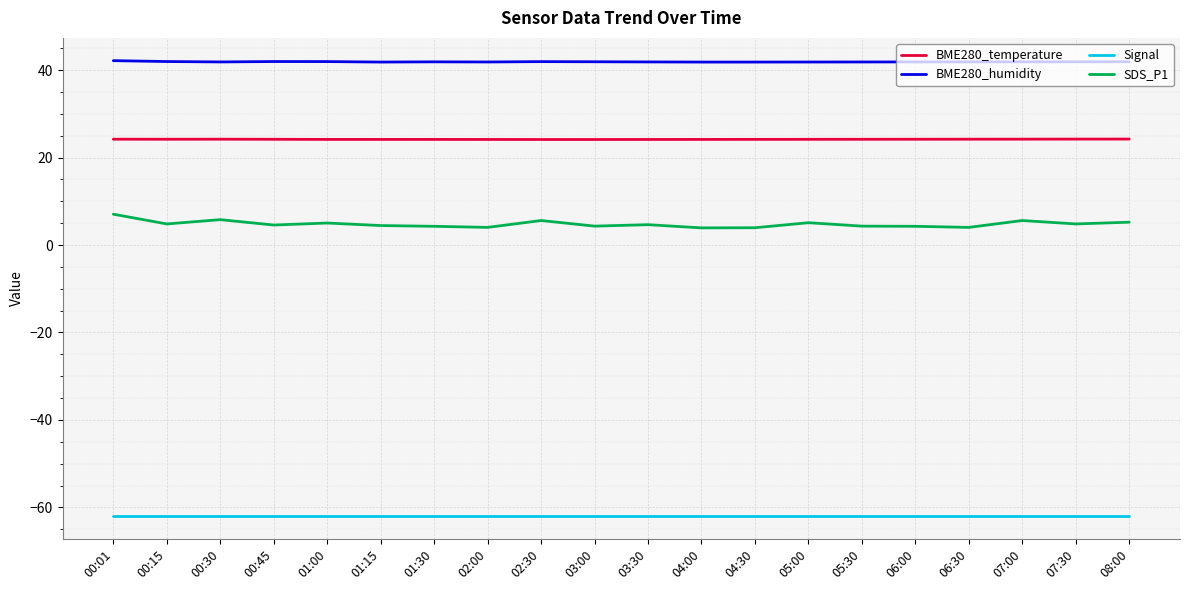

What position from the left is 01:00?

5